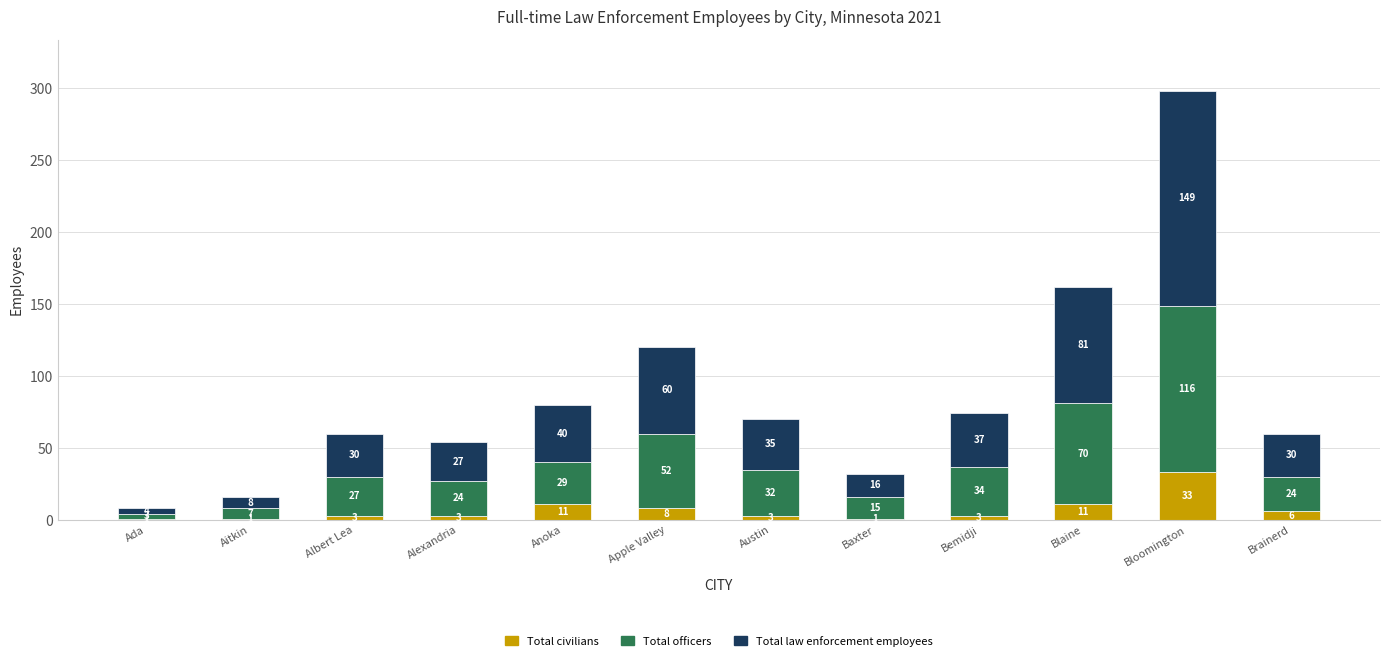

What is the sum of all Total civilians values?

84